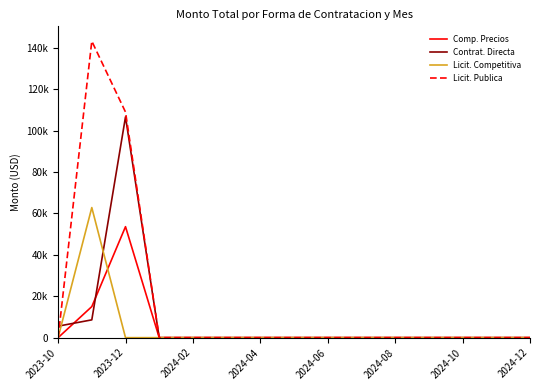

Which category has the lowest value across all series?

2023-10